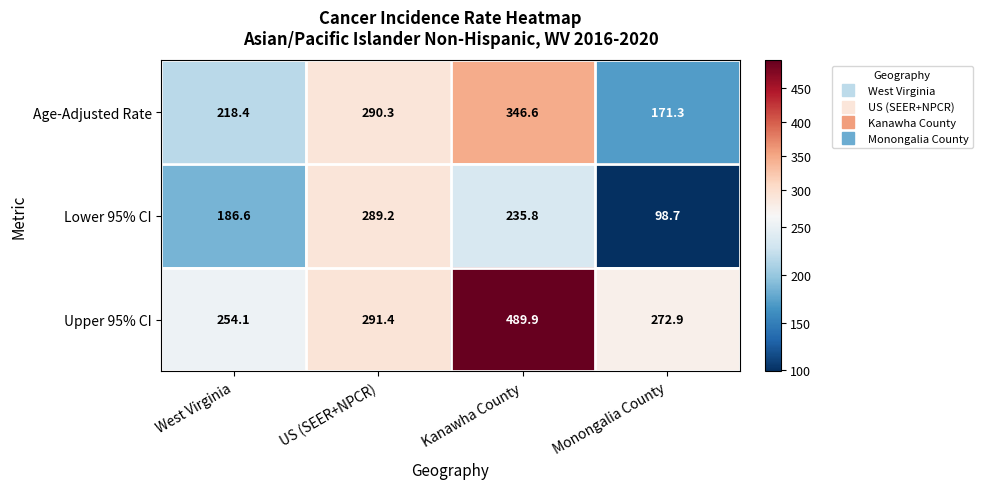

Reading left to right, list all the values displayed in this chart.

Age-Adjusted Rate: West Virginia=218.4	US (SEER+NPCR)=290.3	Kanawha County=346.6	Monongalia County=171.3
Lower 95% CI: West Virginia=186.6	US (SEER+NPCR)=289.2	Kanawha County=235.8	Monongalia County=98.7
Upper 95% CI: West Virginia=254.1	US (SEER+NPCR)=291.4	Kanawha County=489.9	Monongalia County=272.9